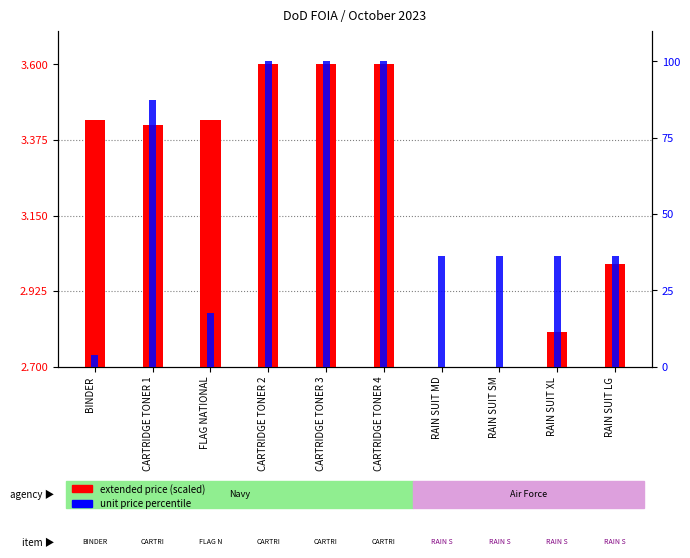

Is the value of unit price percentile at CARTRIDGE TONER 3 greater than the value of extended price (scaled) at FLAG NATIONAL?

Yes